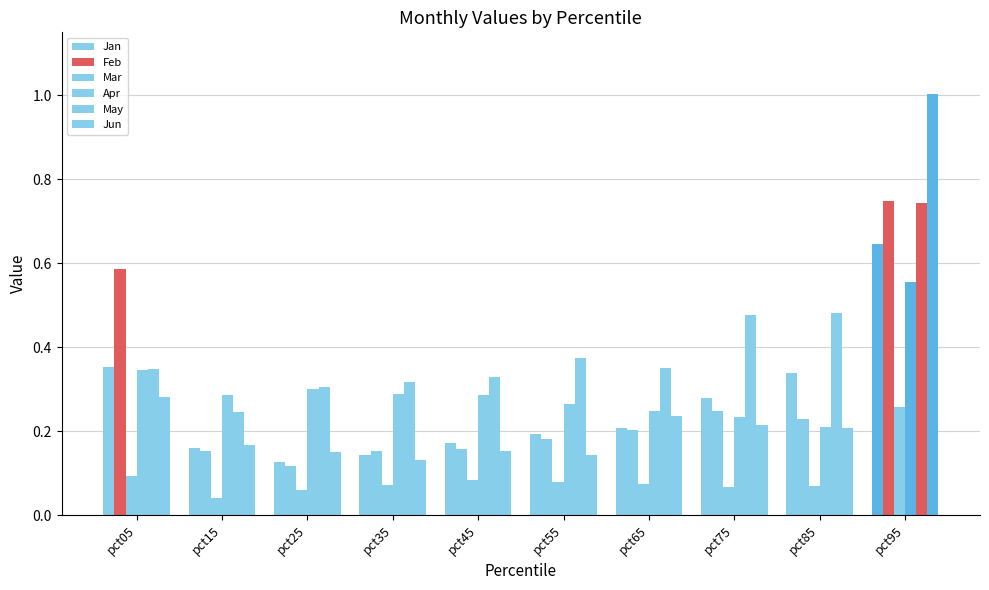

At which category is the sum across all series the highest?

pct95